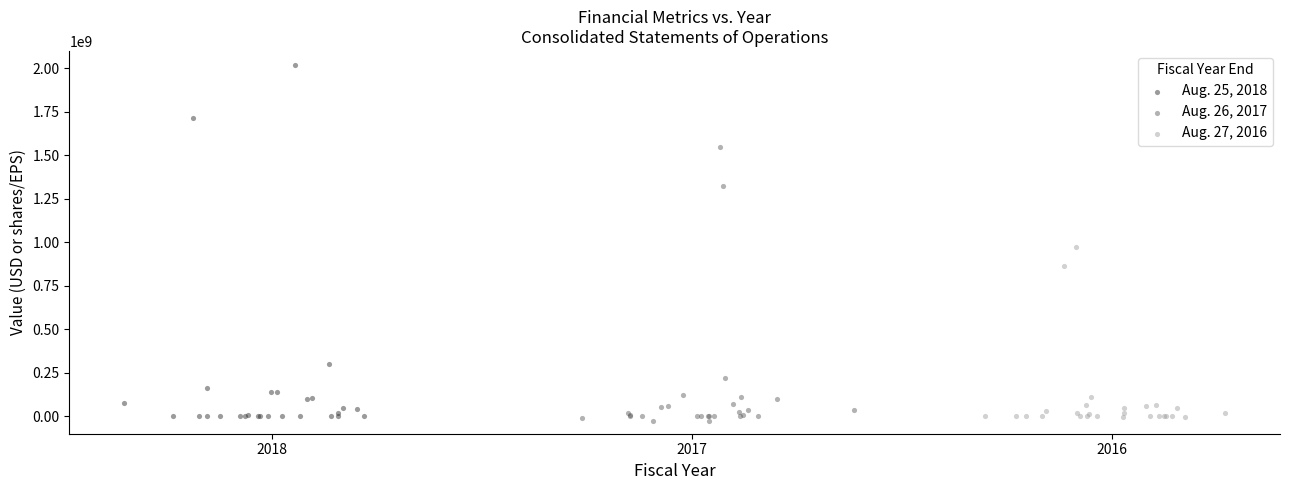

Which series has the largest Y range (max minus min)?

Aug. 25, 2018